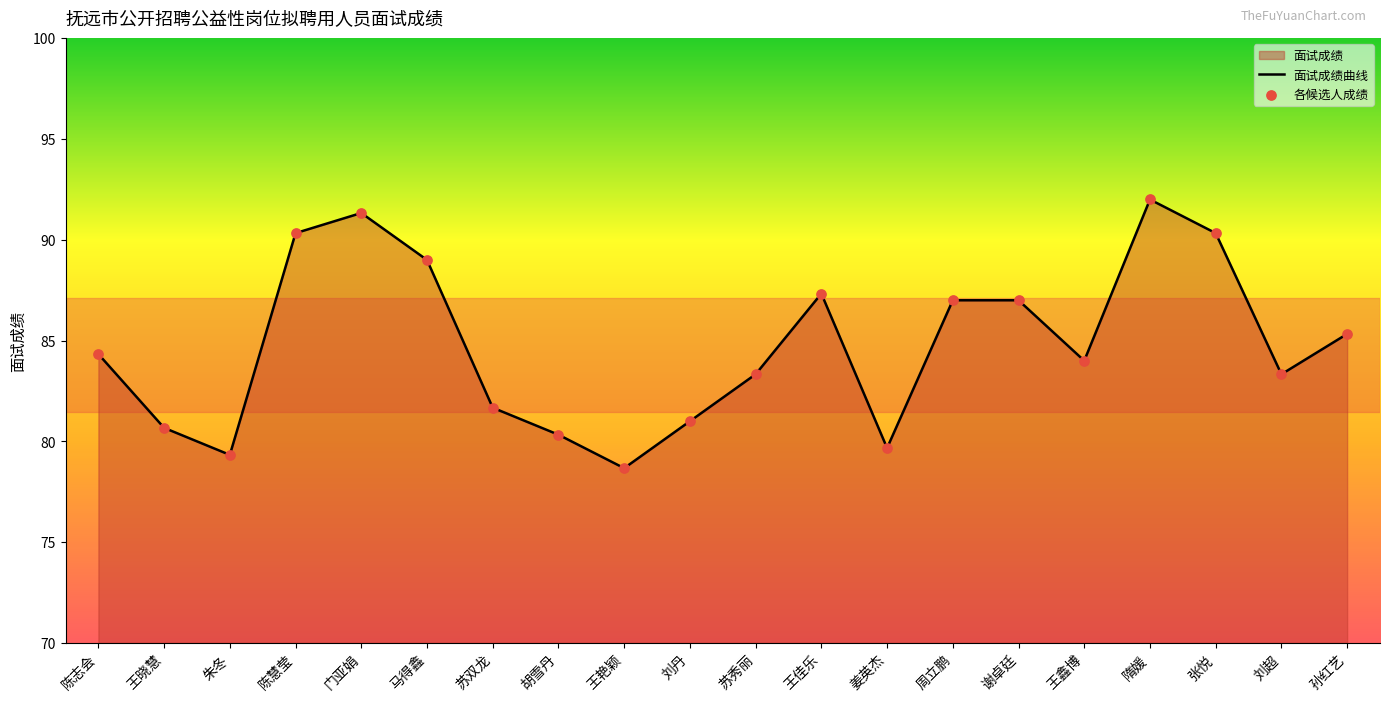

Which series reaches the minimum Y coordinate?

面试成绩曲线